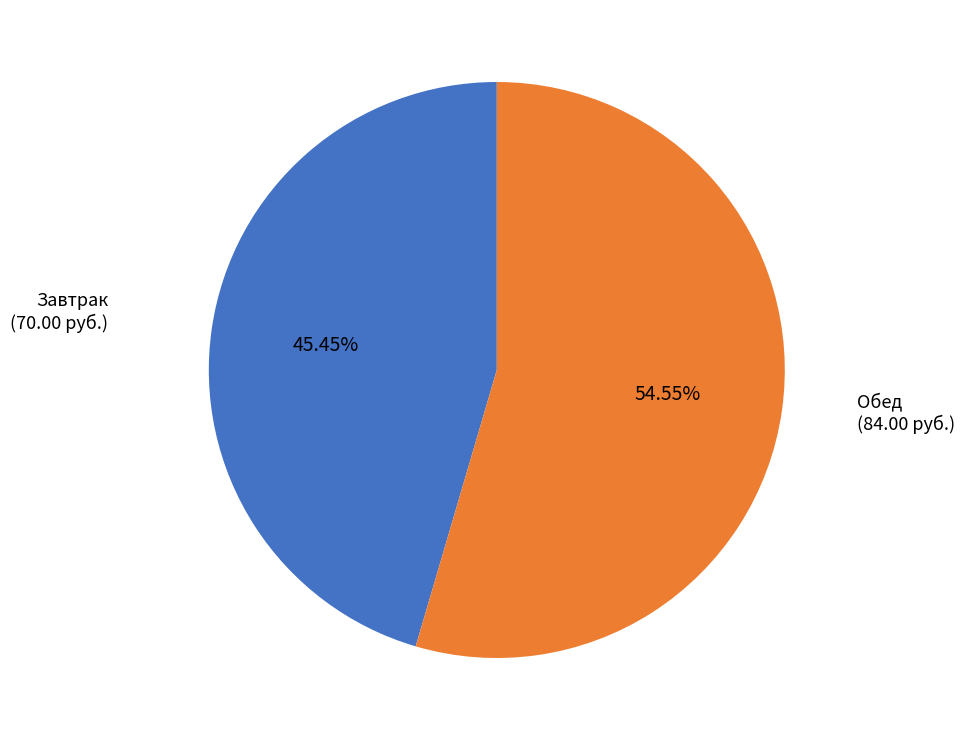

To the nearest percent, what is the average slice percentage?

50%